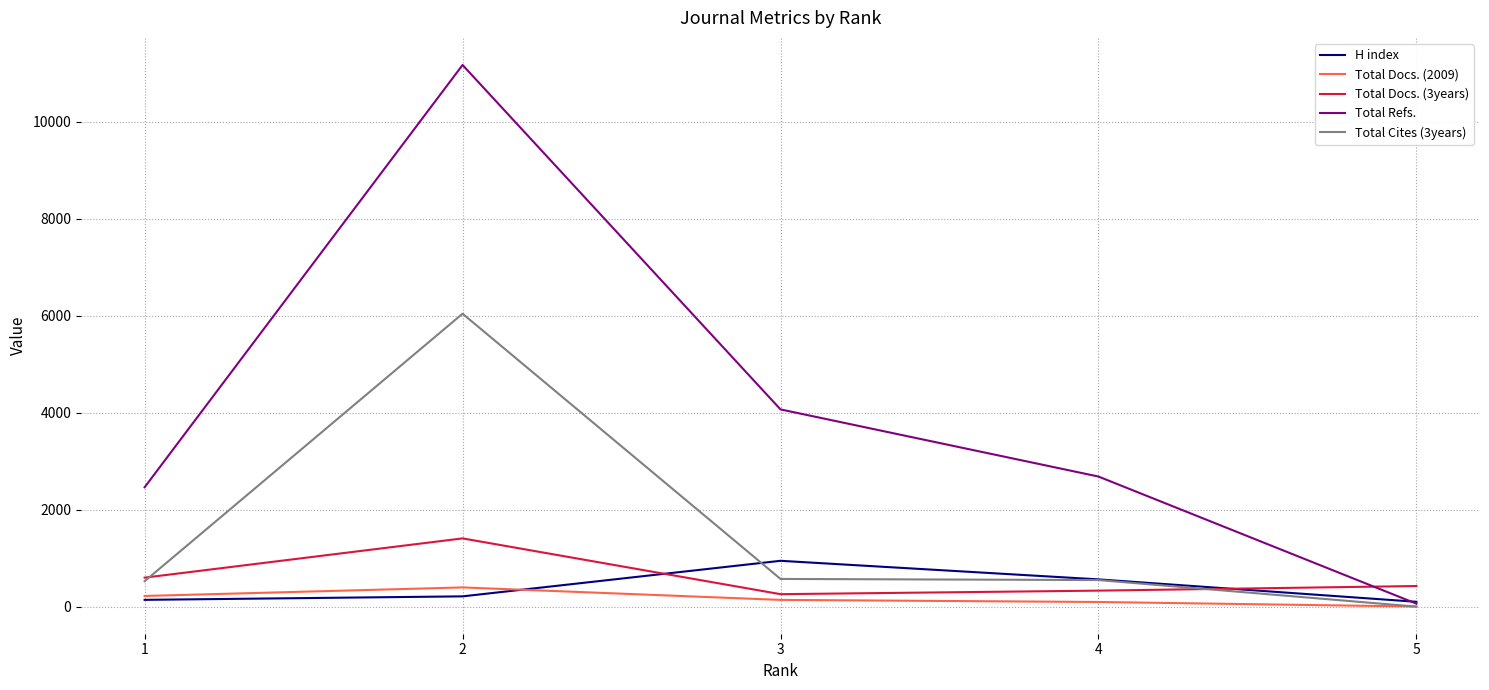

What is the total value across all series at 1?

3943